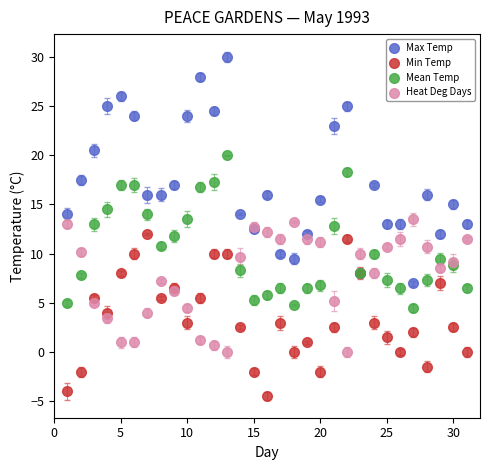

What are all the series names shown in the legend?

Max Temp, Min Temp, Mean Temp, Heat Deg Days